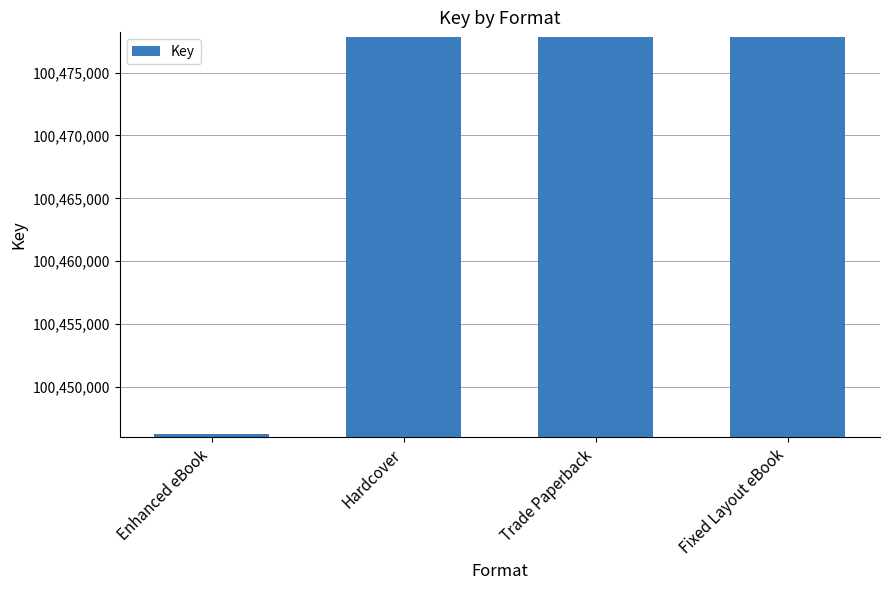

Approximately how many times larger is the value at Enhanced eBook compared to Fixed Layout eBook?

1.0